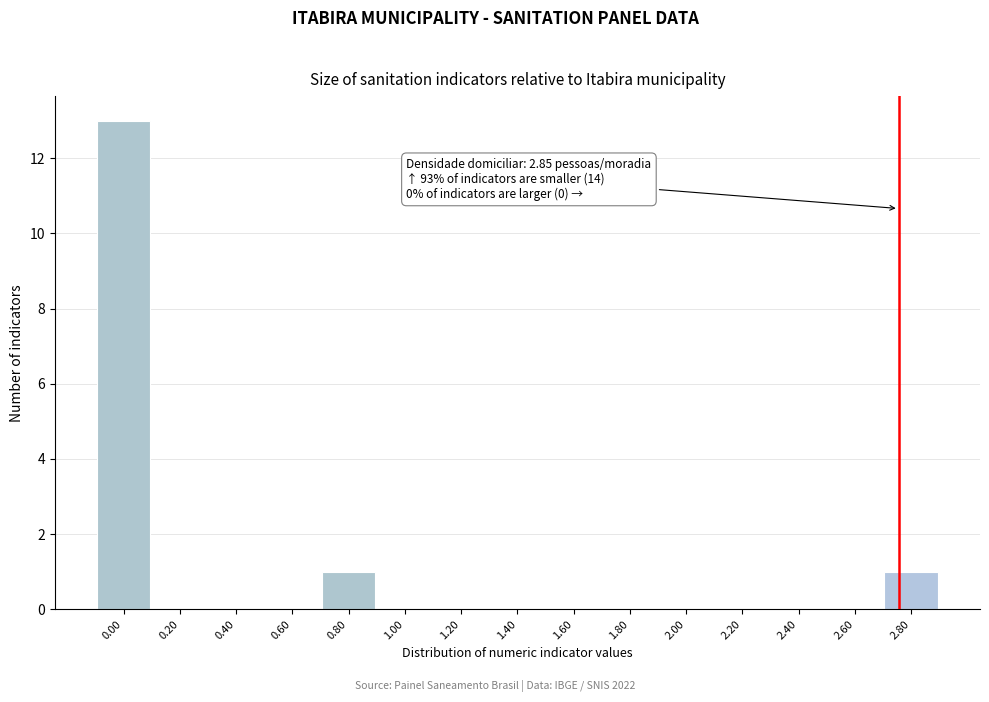

Reading left to right, list all the values displayed in this chart.

0.00=13	0.20=0	0.40=0	0.60=0	0.80=1	1.00=0	1.20=0	1.40=0	1.60=0	1.80=0	2.00=0	2.20=0	2.40=0	2.60=0	2.80=1